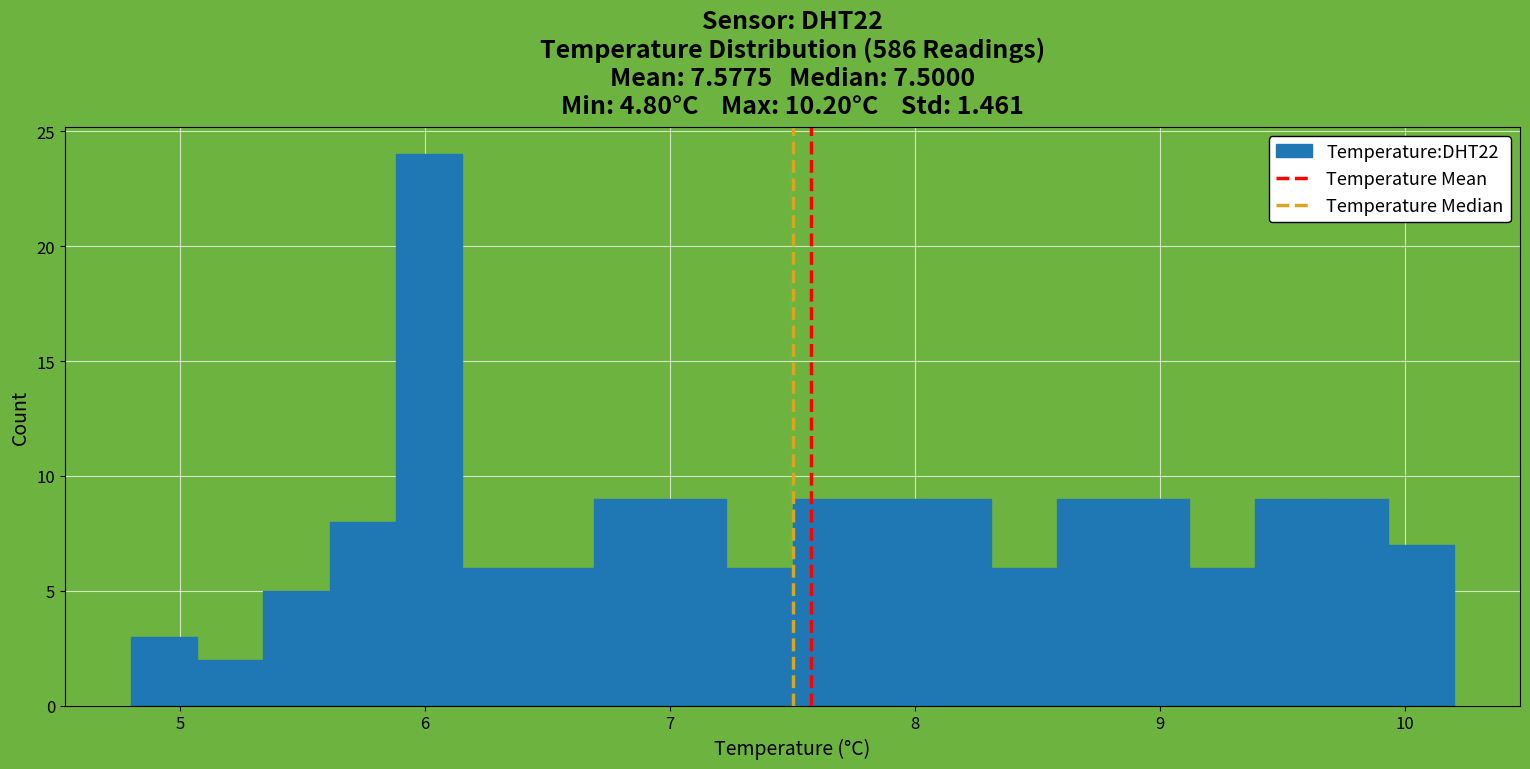

Read against the x-axis, roughly where is the centre of the tallest bar?

6.0